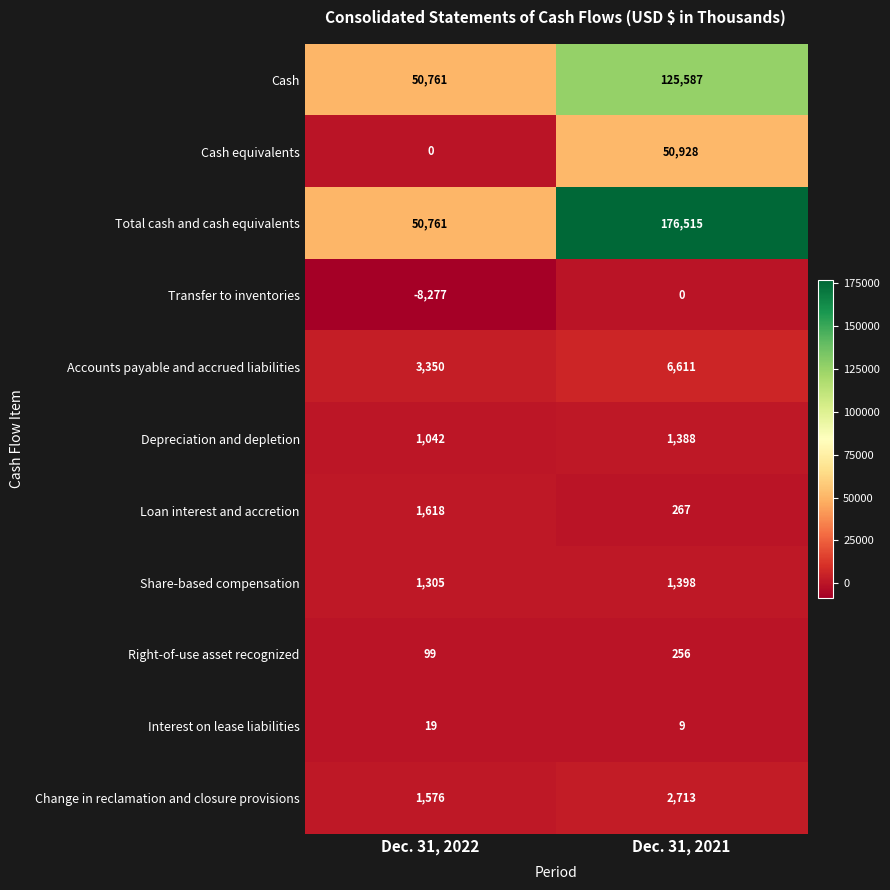

At which category does the chart reach its peak across all series?

Dec. 31, 2021